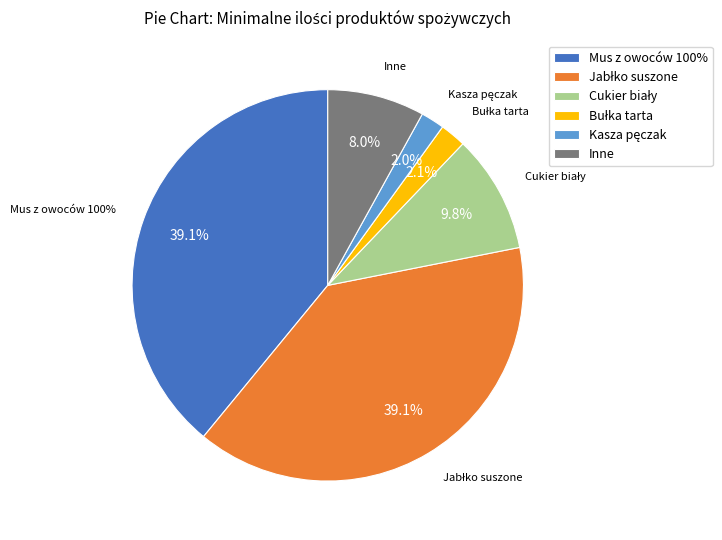

The Sałatka z ogórków slice represents 8% of the pie. True or false?

False